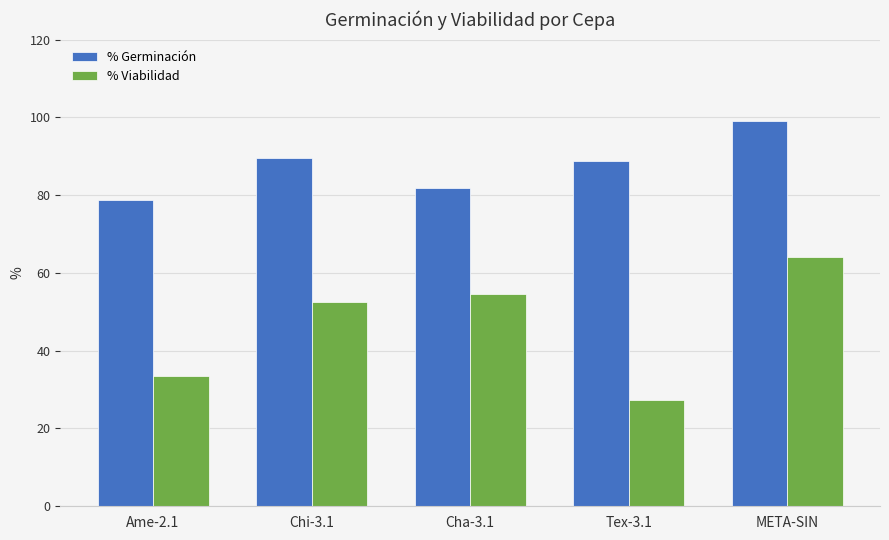

List the series in order of their peak value, highest first.

% Germinación, % Viabilidad